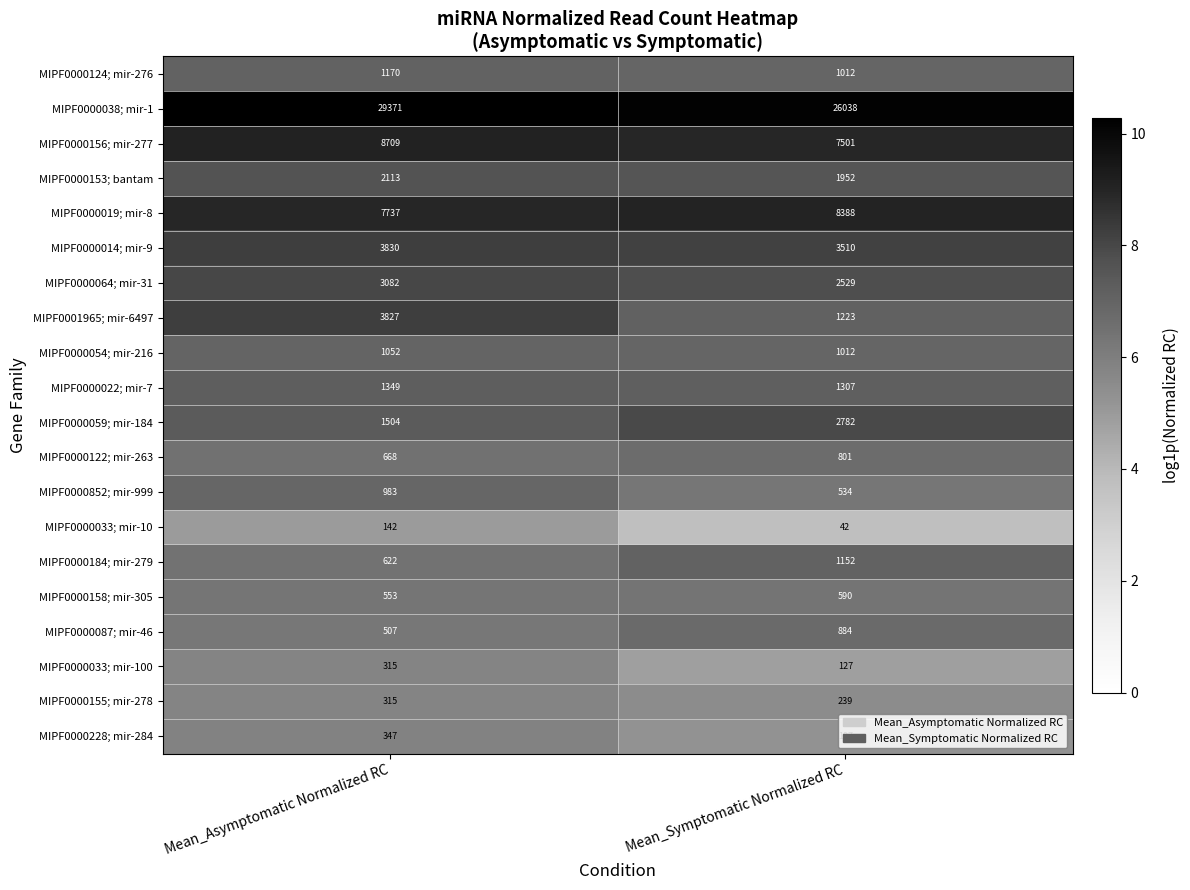

Read the MIPF0000156; mir-277 value at Mean_Symptomatic Normalized RC, to the nearest 10.

7500